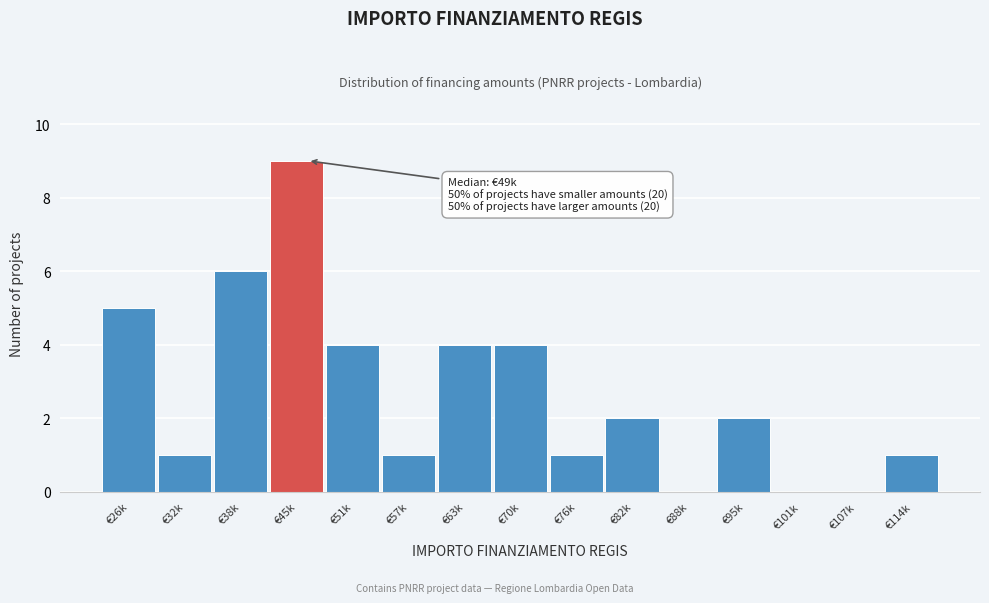

Reading left to right, extract all data points from this chart.

€26k=5	€32k=1	€38k=6	€45k=9	€51k=4	€57k=1	€63k=4	€70k=4	€76k=1	€82k=2	€88k=0	€95k=2	€101k=0	€107k=0	€114k=1